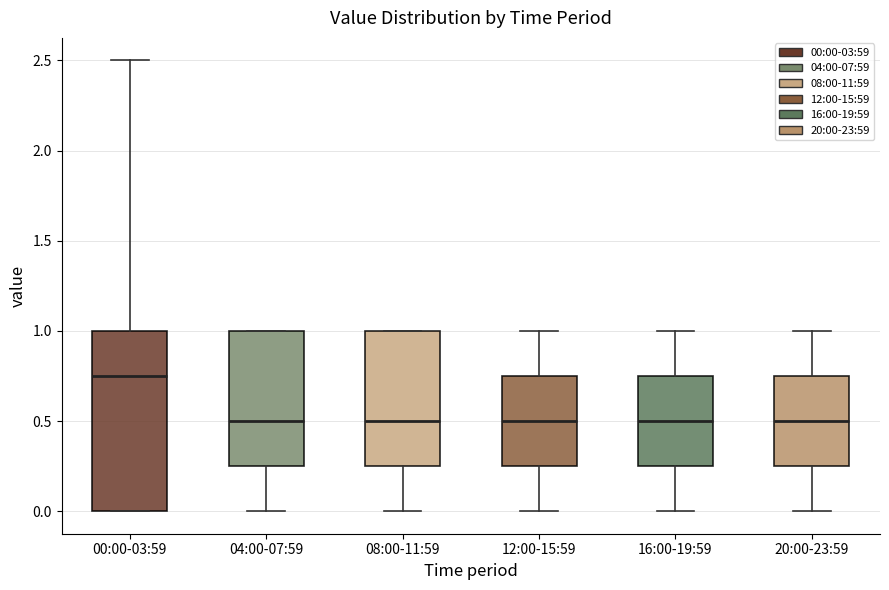

Which box has the highest median line?

00:00-03:59